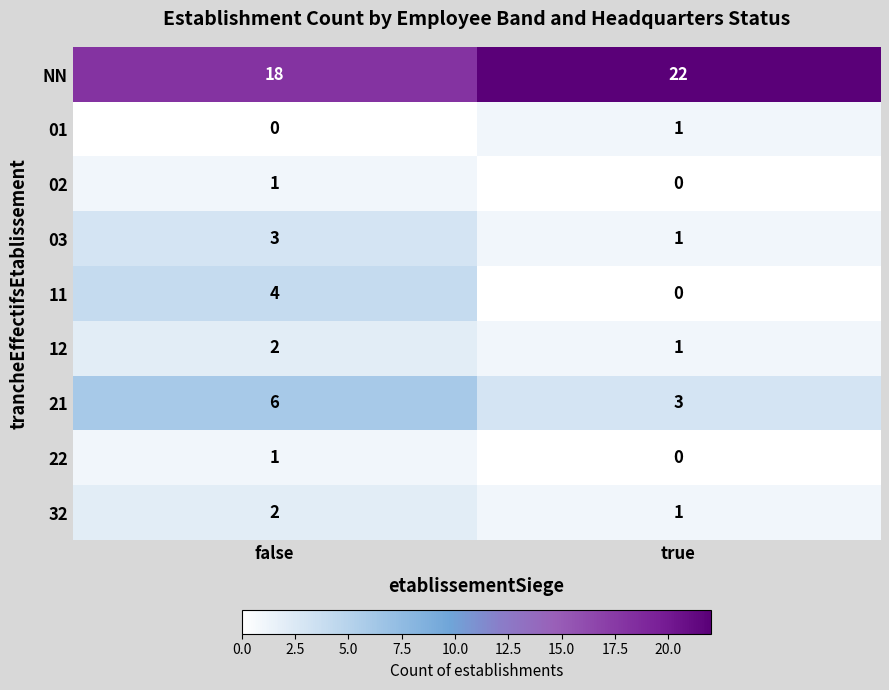

What is the sum of all NN values?

40